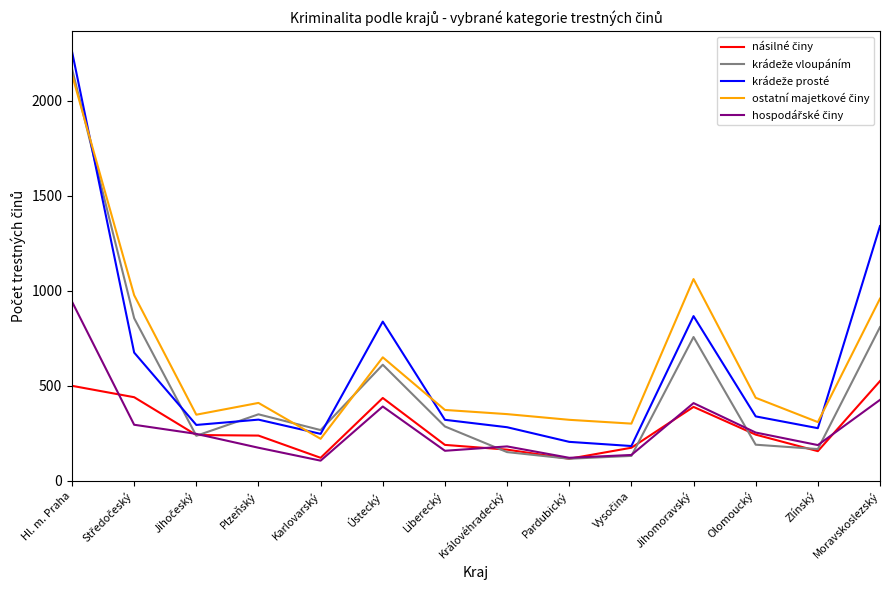

What is the greatest value displayed?

2259